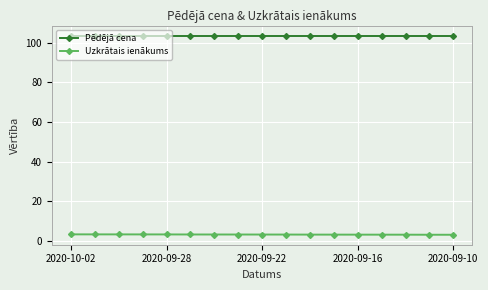

True or false: Uzkrātais ienākums has more than 2 points higher than both neighbors.

False